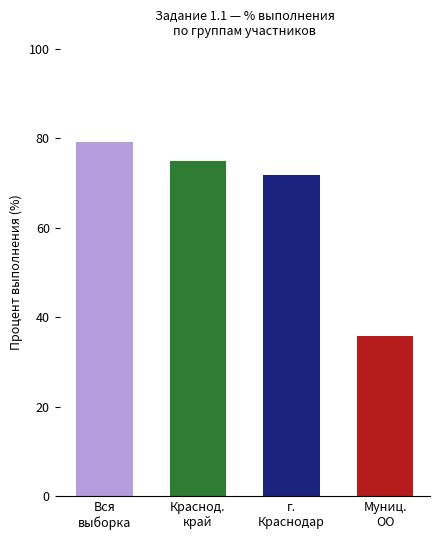

Reading left to right, what are all the values shown in this chart?

79.1	75.0	71.8	35.9